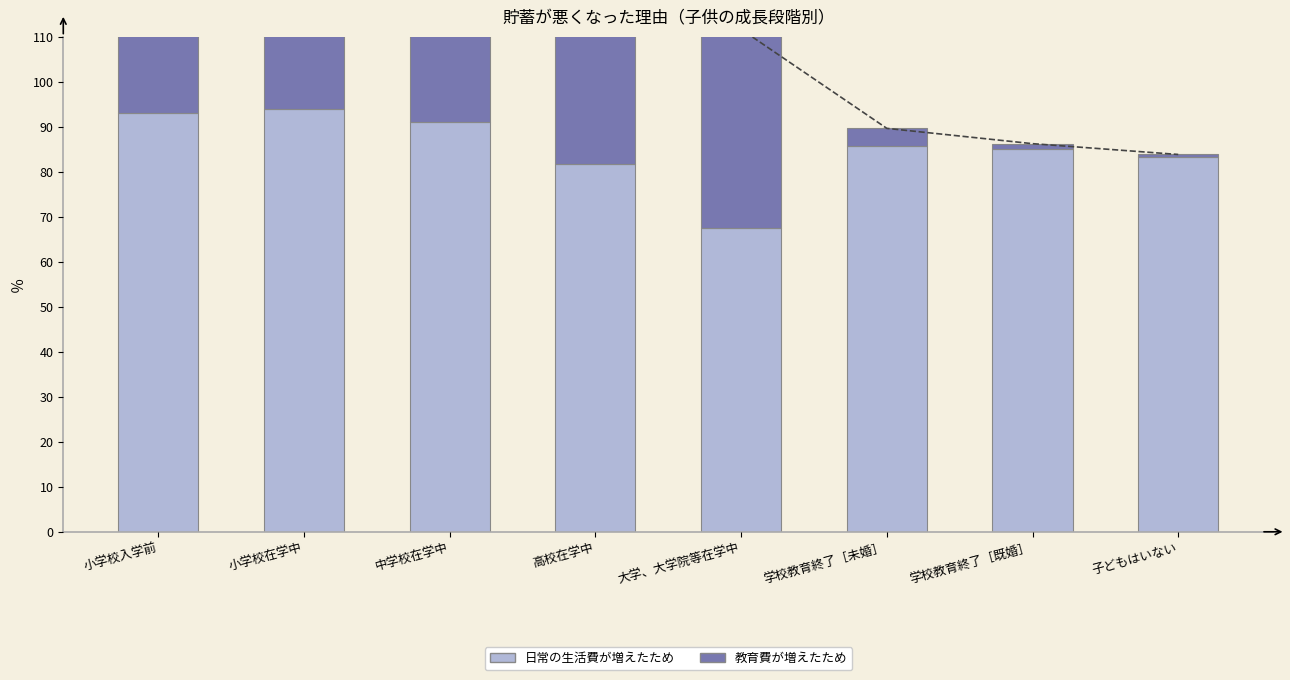

List the series in order of their peak value, highest first.

日常の生活費が増えたため, 教育費が増えたため